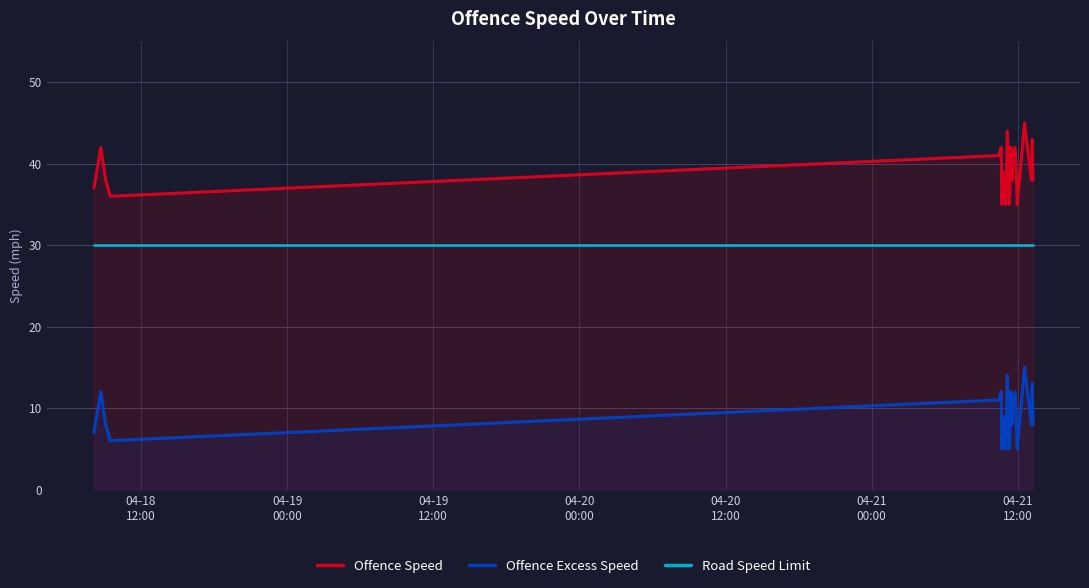

What is the highest value of the Offence Excess Speed series?

15